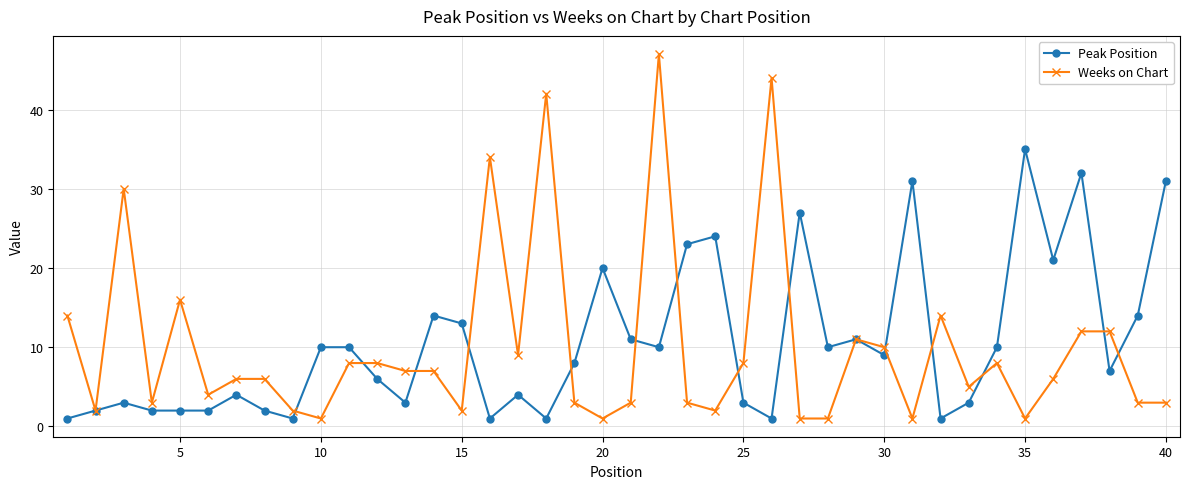

True or false: Peak Position has more than 1 interior local peaks.

True